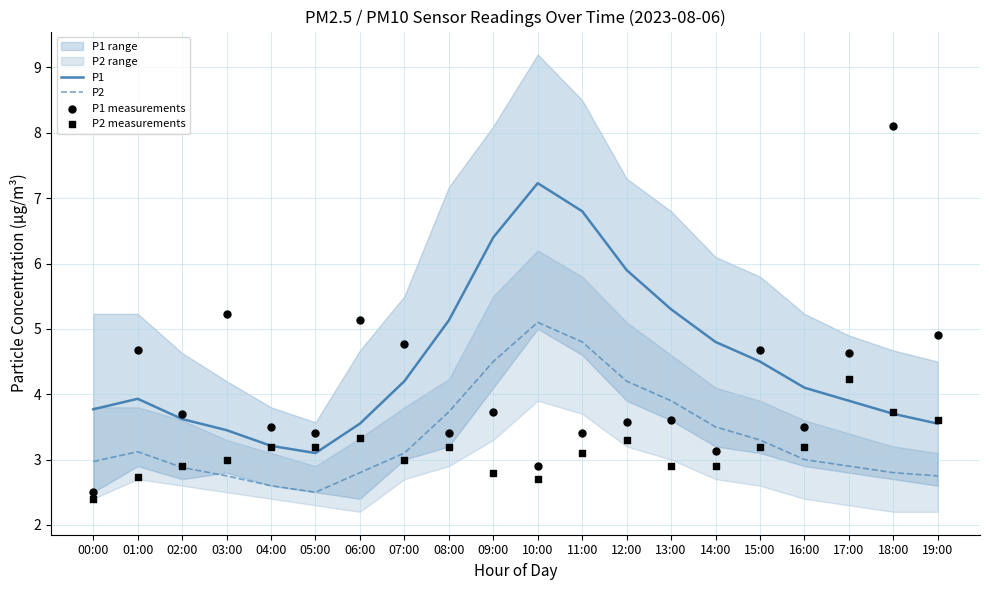

Is the value of P1 at 02:00 greater than the value of P1 measurements at 14:00?

Yes